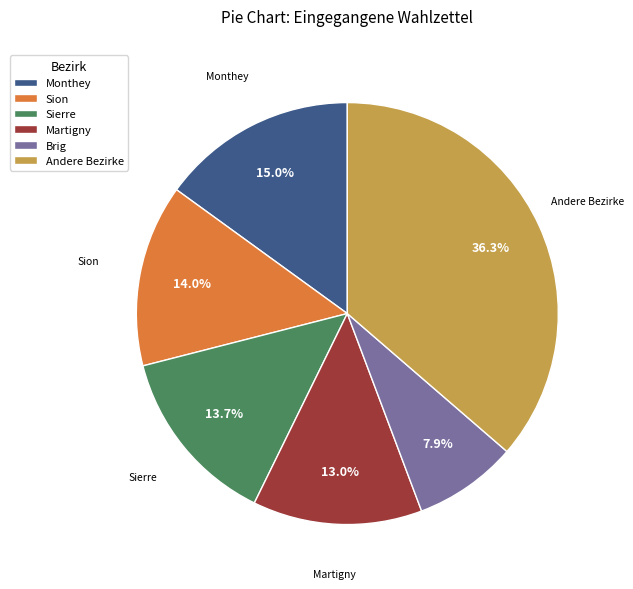

How many slices are in this pie chart?

6